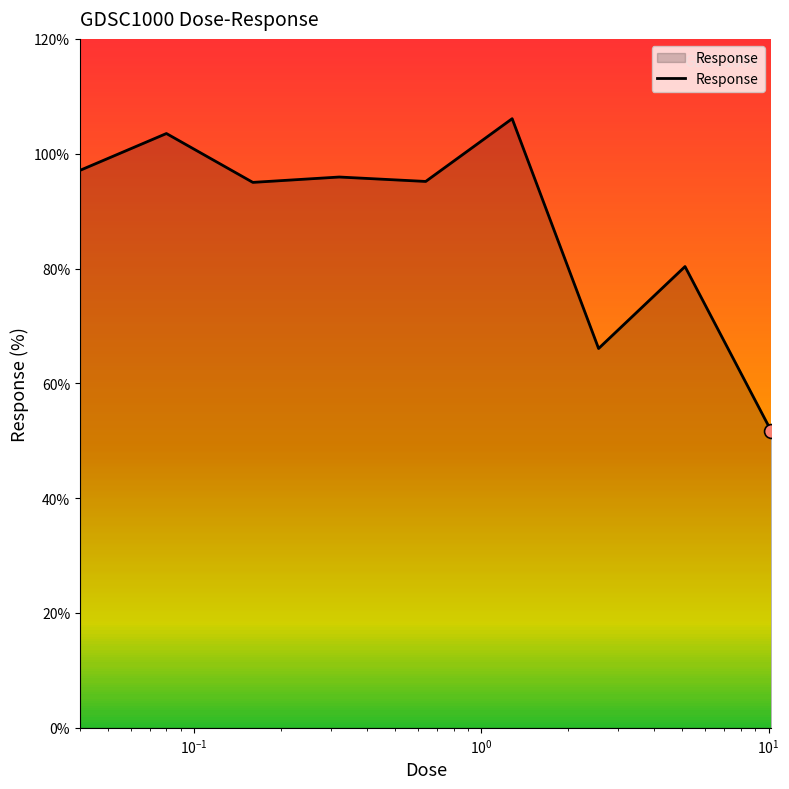

What is the minimum value shown in the chart?

51.6